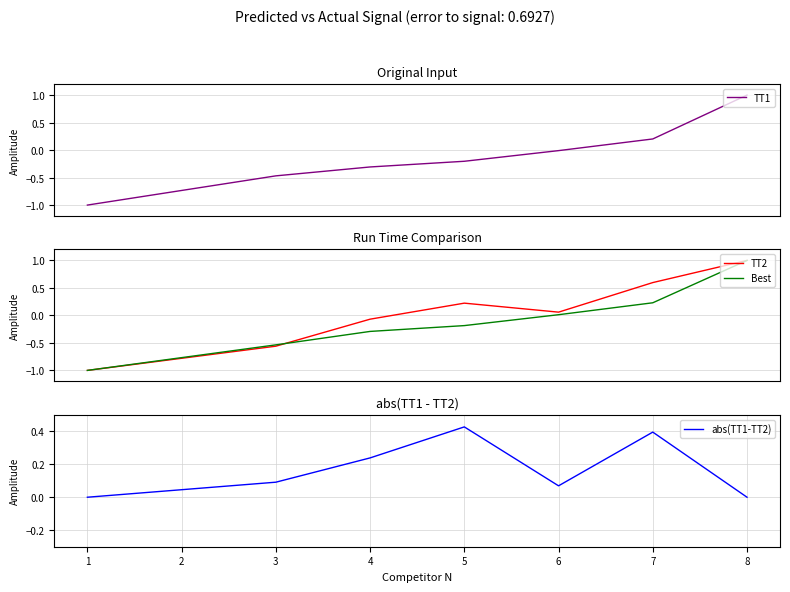

What is the highest value of the TT1 series?

1.0